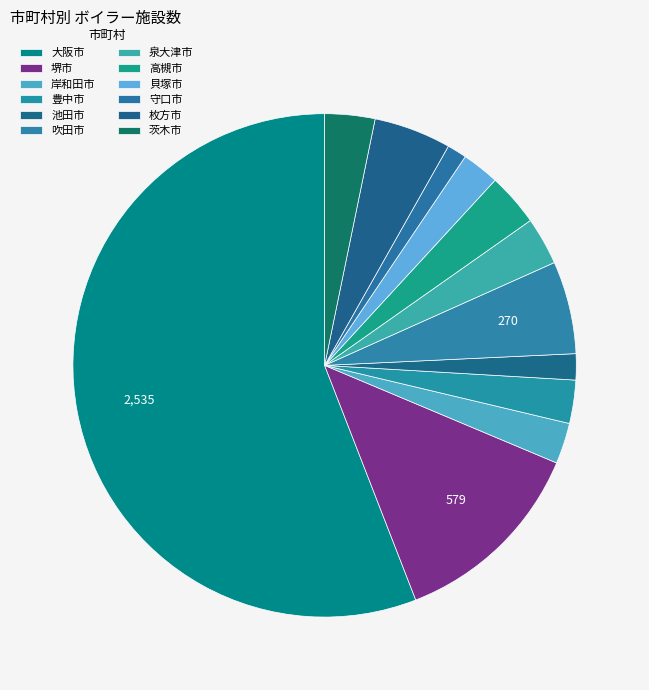

How many segments does this pie chart have?

12